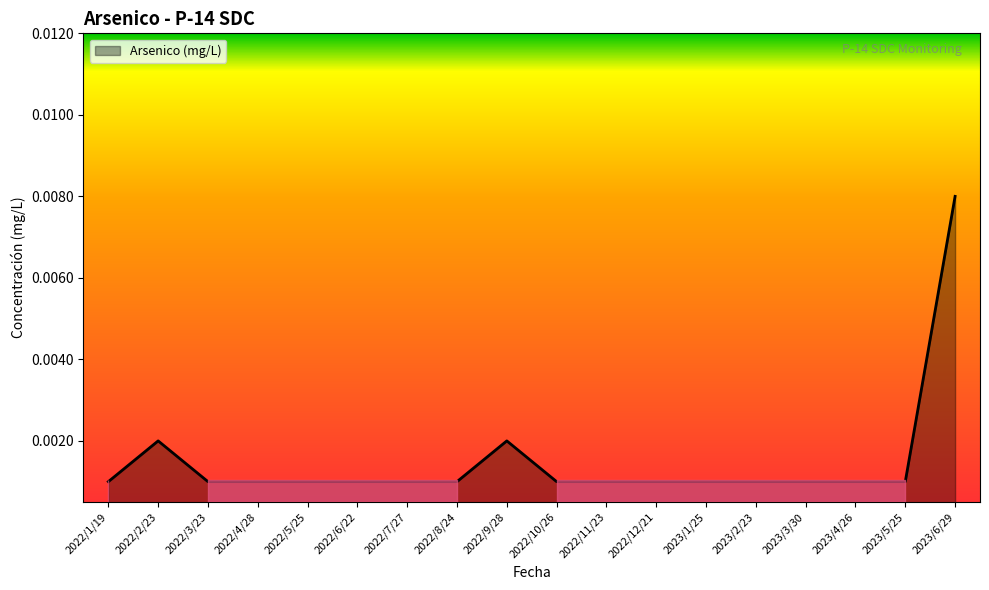

Count the values in the range 0 to 1.

18